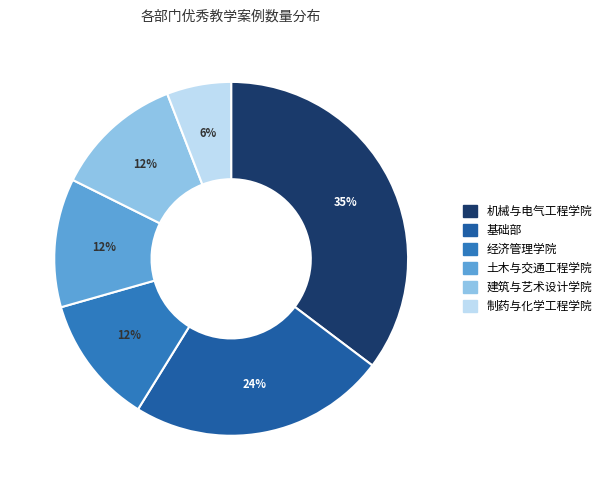

To the nearest percent, what percentage of the pie is 基础部?

24%